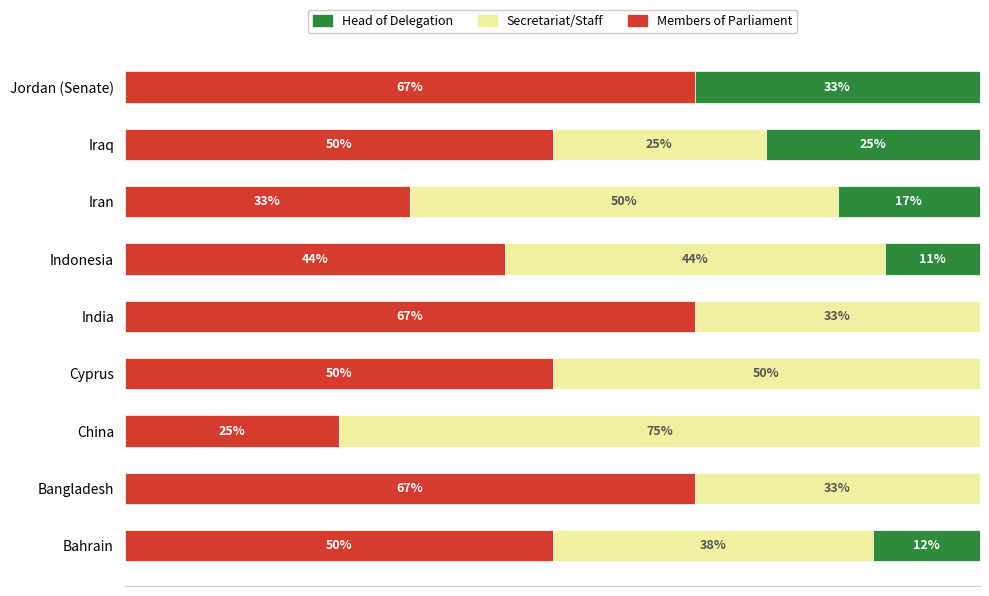

What are all the series names shown in the legend?

Head of Delegation, Secretariat/Staff, Members of Parliament